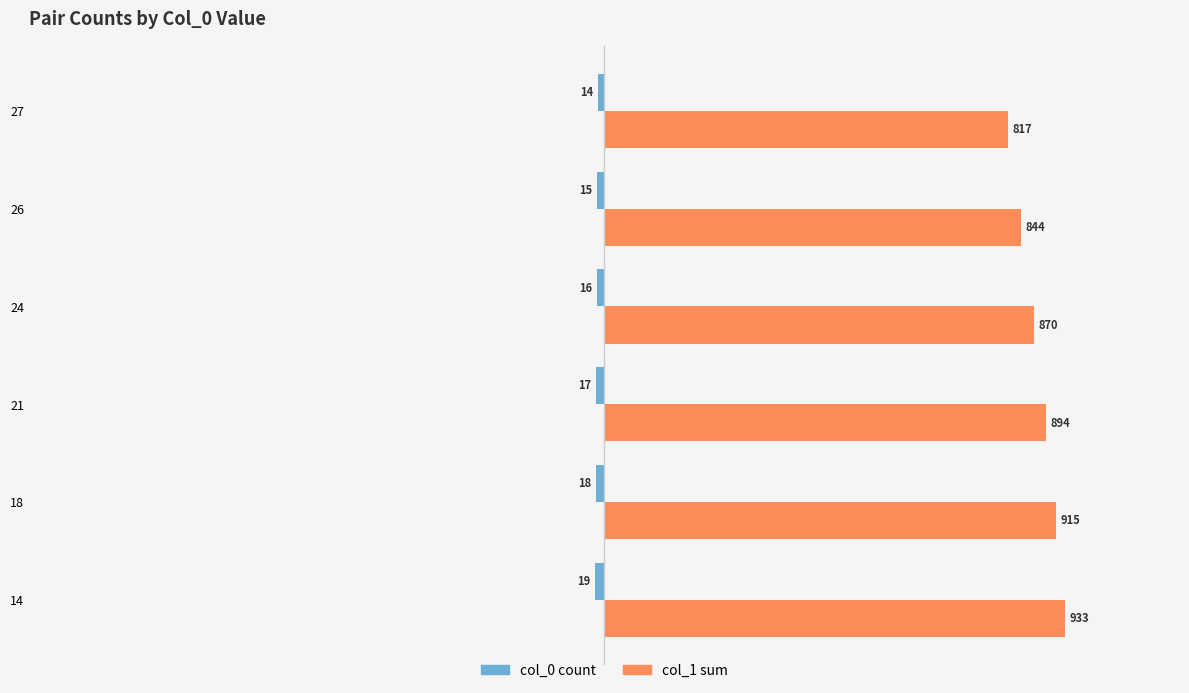

Is it true that col_1 sum equals 894 at 21?

True